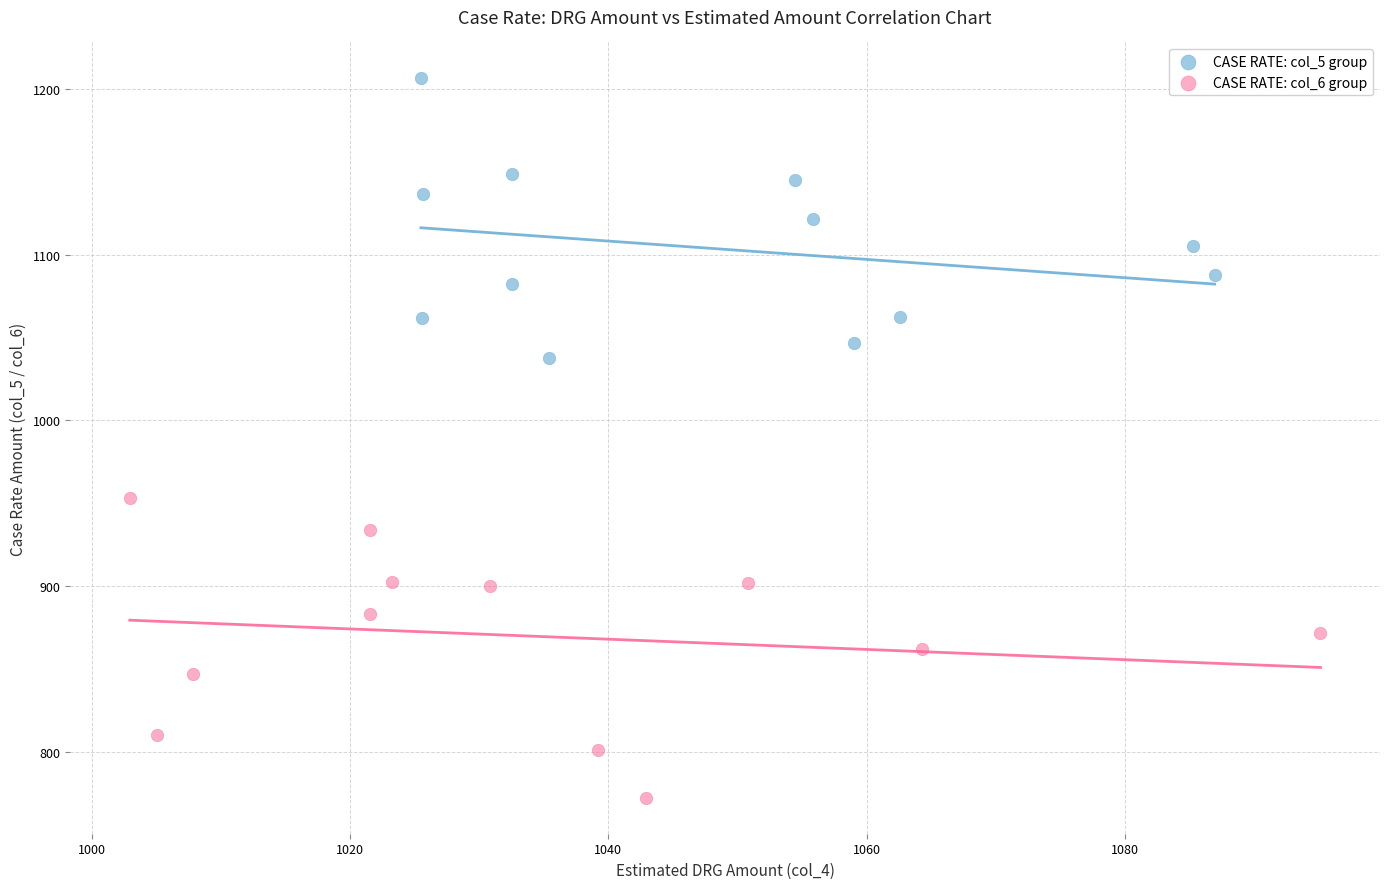

Which series reaches the minimum Y coordinate?

CASE RATE: col_6 group